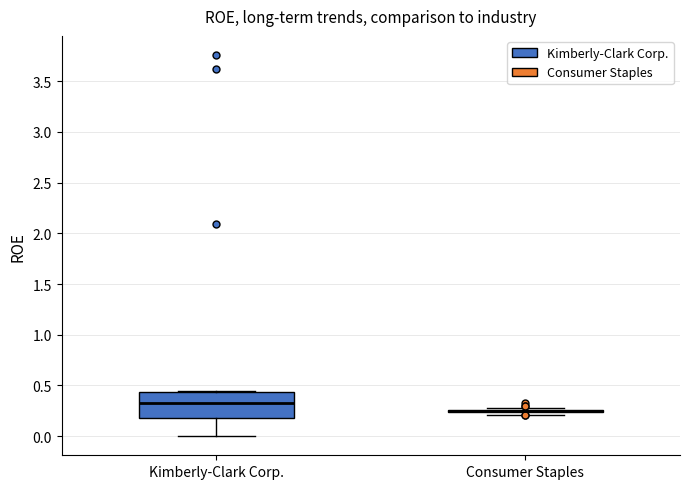

Reading left to right, transcribe this box plot: for each box, give where its median line is, the range the box spans, and where its two whiskers end, as read against the y-axis. The values are not printed on the chart, so give them approximately, as read against the axis.

Kimberly-Clark Corp.: median 0.35, box 0.20 to 0.45, whiskers 0.00 to 0.45
Consumer Staples: box collapsed to a line at 0.25, whiskers 0.20 to 0.30